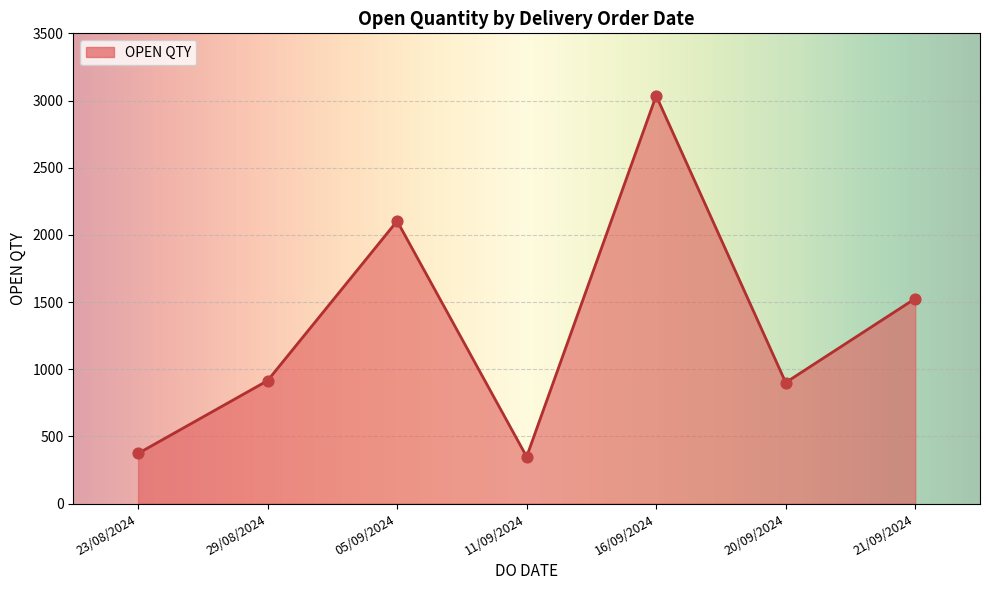

Between 16/09/2024 and 21/09/2024, which is larger?

16/09/2024